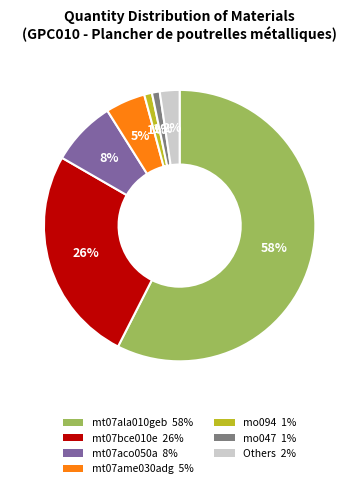

Is there any slice that represents more than half of the pie?

Yes